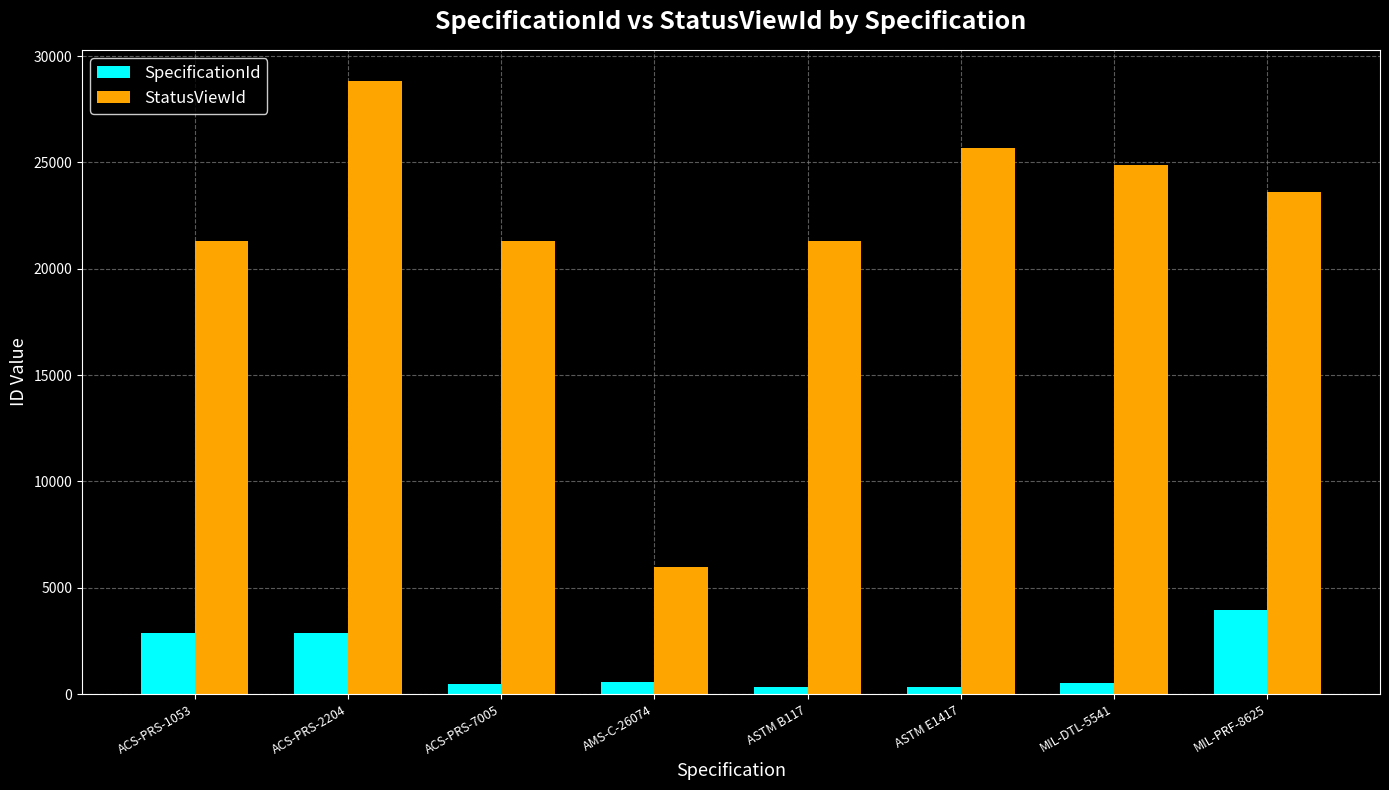

Rank the series by their average value, from lowest to highest.

SpecificationId, StatusViewId